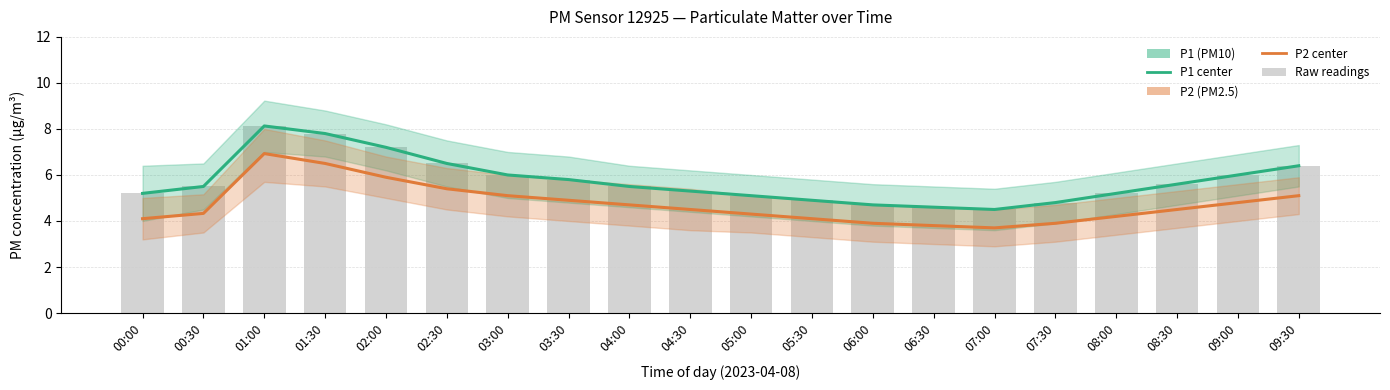

At which label does P1 (PM10) reach its peak?

01:00